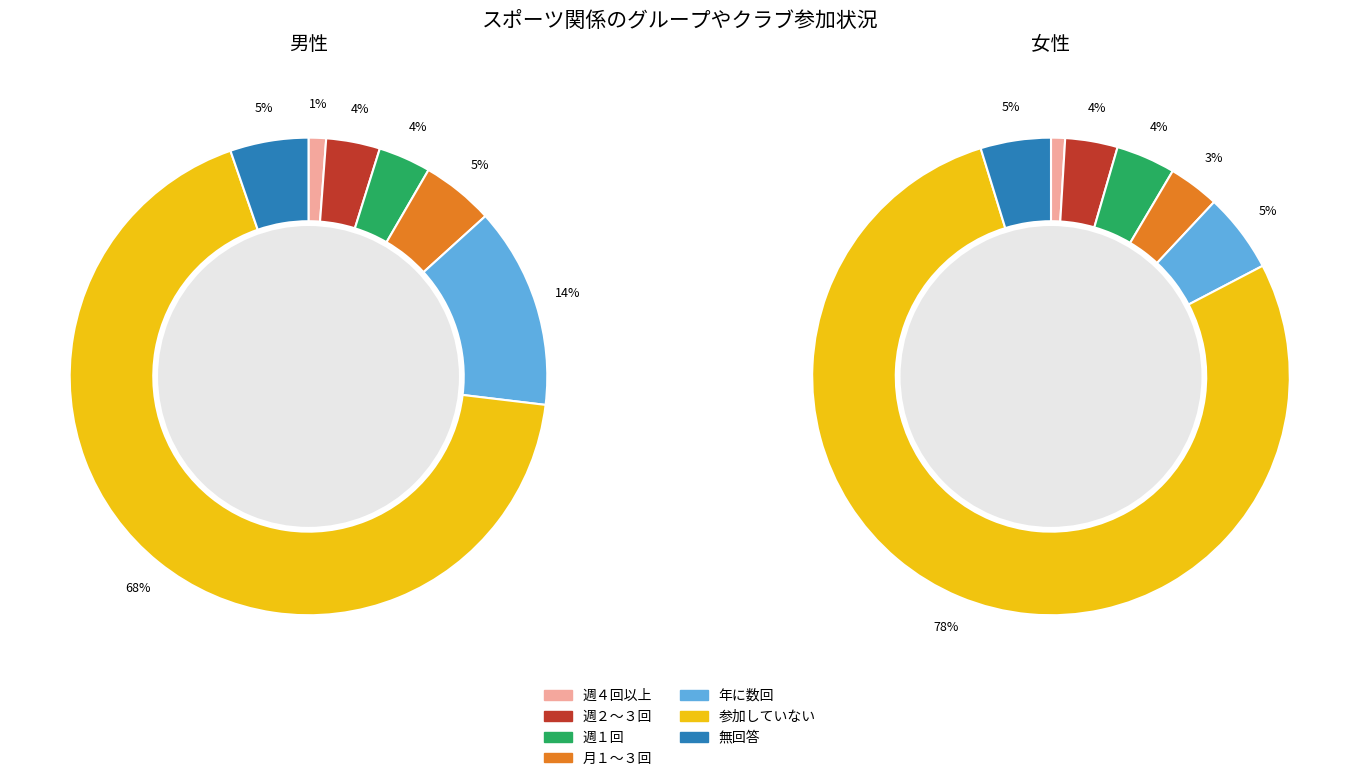

Does any single category account for the majority?

Yes